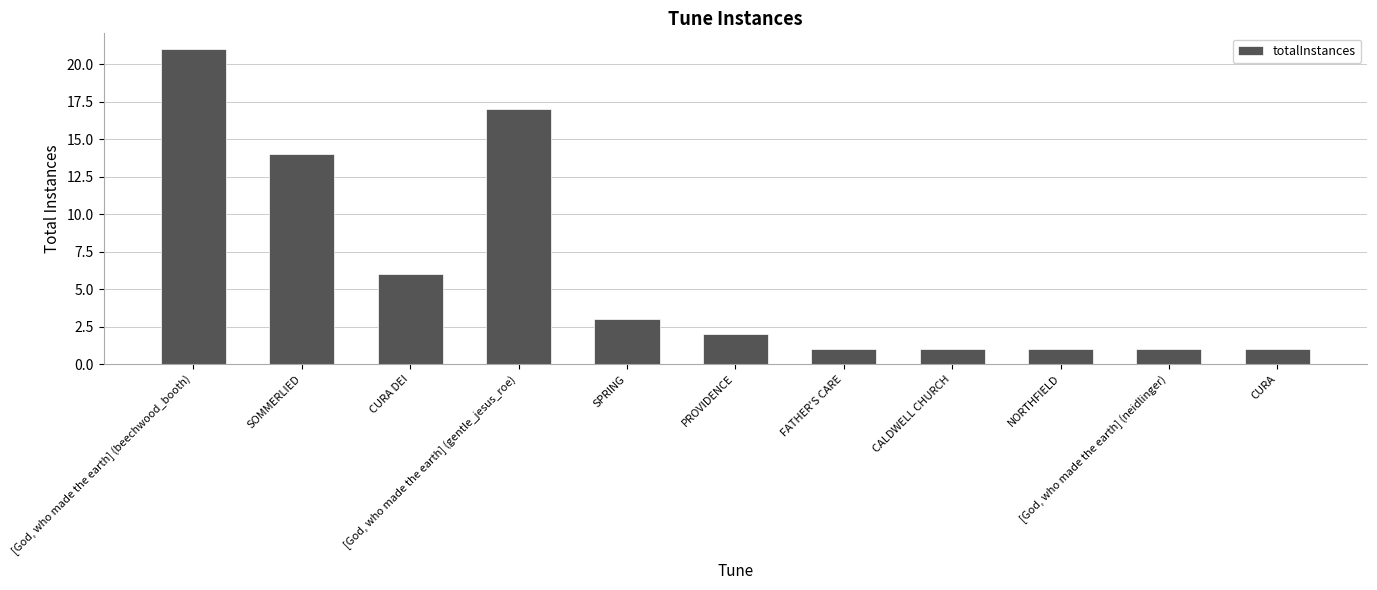

Which has a higher value, NORTHFIELD or [God, who made the earth] (beechwood_booth)?

[God, who made the earth] (beechwood_booth)